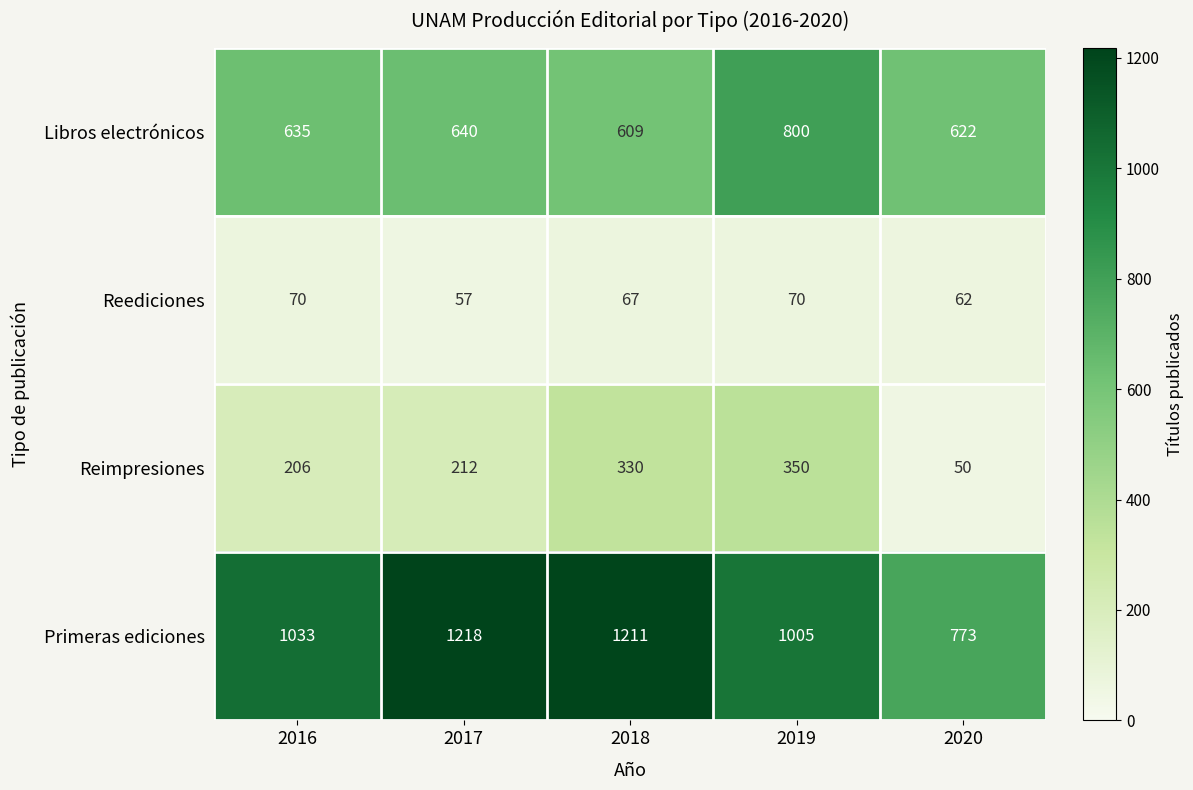

Reading left to right, extract all data points from this chart.

Libros electrónicos: 635	640	609	800	622
Reediciones: 70	57	67	70	62
Reimpresiones: 206	212	330	350	50
Primeras ediciones: 1033	1218	1211	1005	773